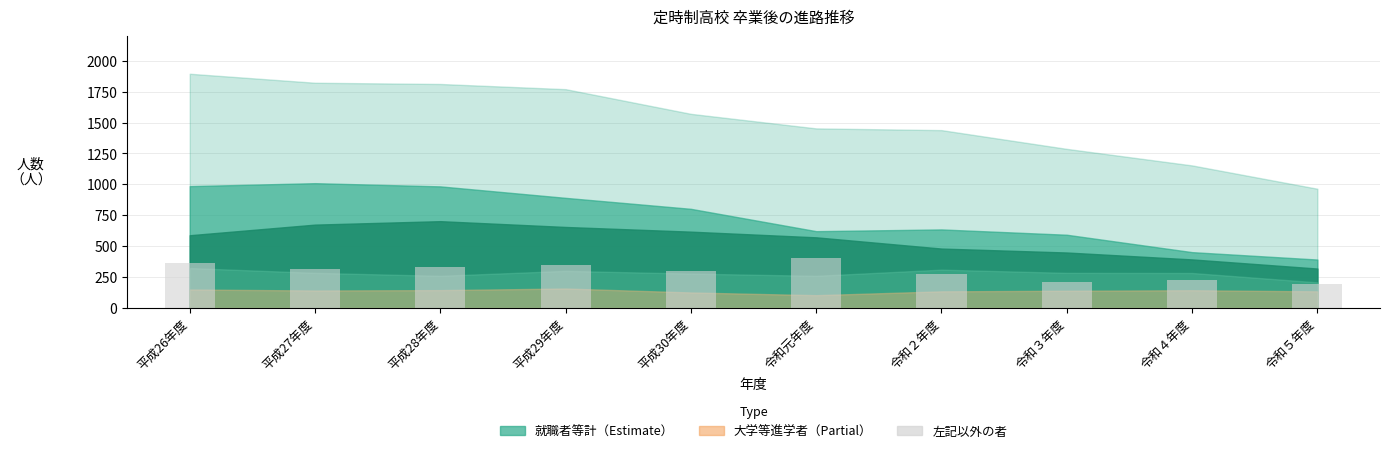

Reading right to left, what are all the values shown in this chart?

令和５年度=195	令和４年度=227	令和３年度=209	令和２年度=270	令和元年度=402	平成30年度=295	平成29年度=348	平成28年度=329	平成27年度=317	平成26年度=359